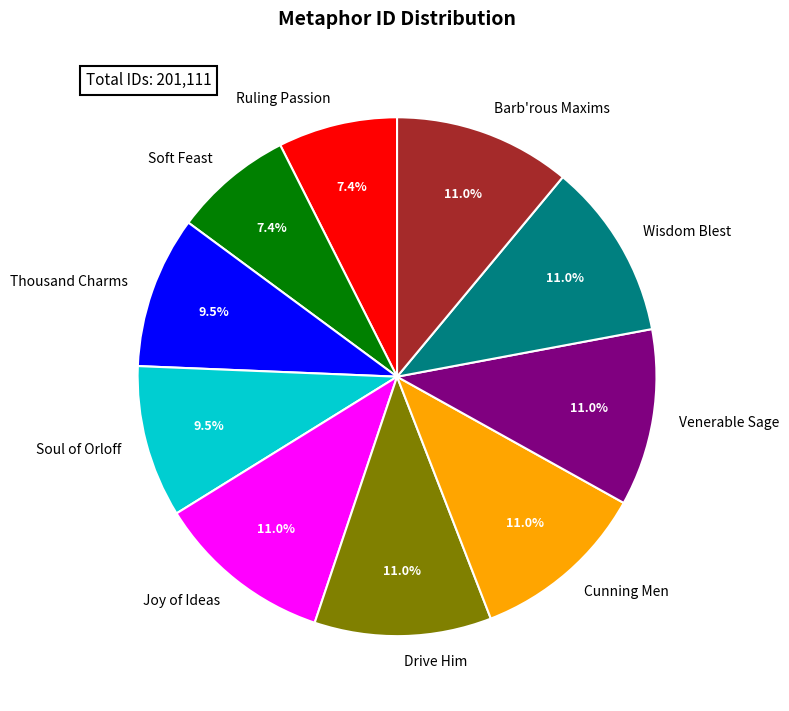

Combined, what portion of the pie is Thousand Charms and Soul of Orloff?

19.0%